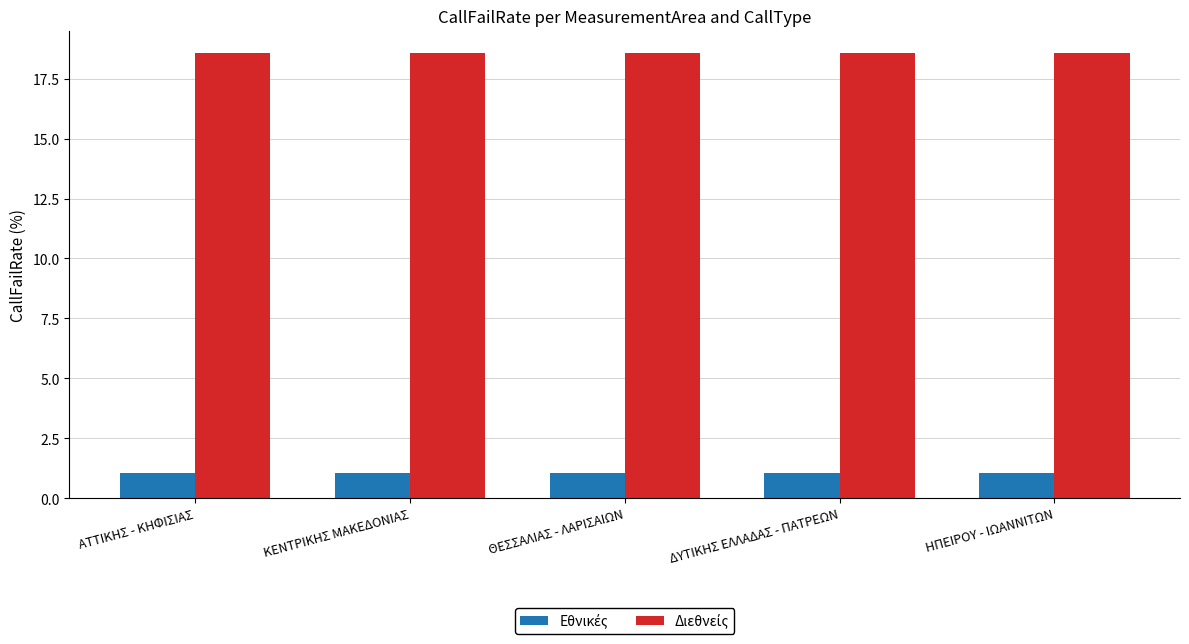

What is the difference between the highest and lowest values at ΑΤΤΙΚΗΣ - ΚΗΦΙΣΙΑΣ?

17.5